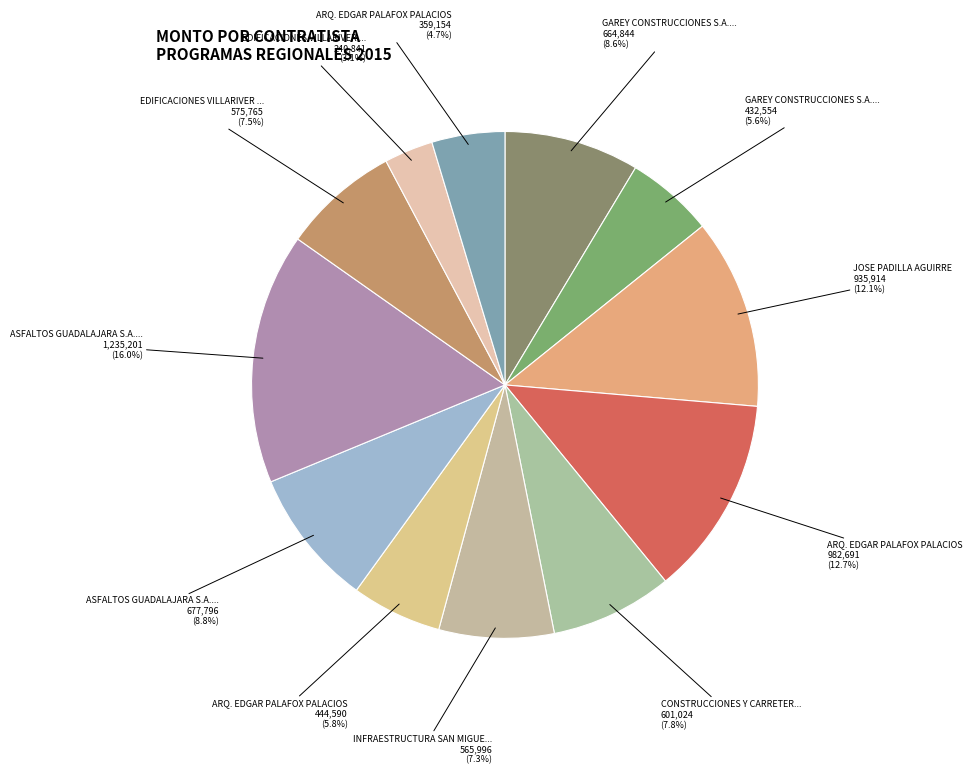

How many segments does this pie chart have?

12